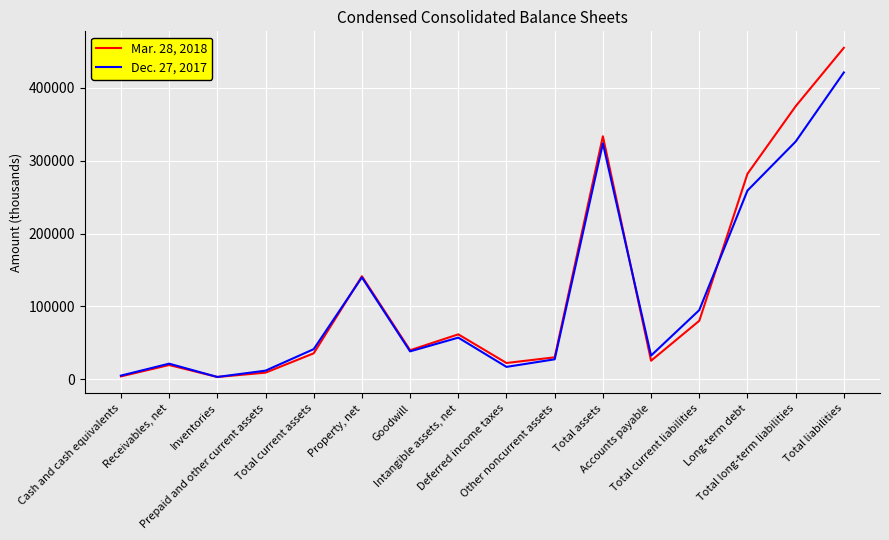

What position from the right is Total current liabilities?

4